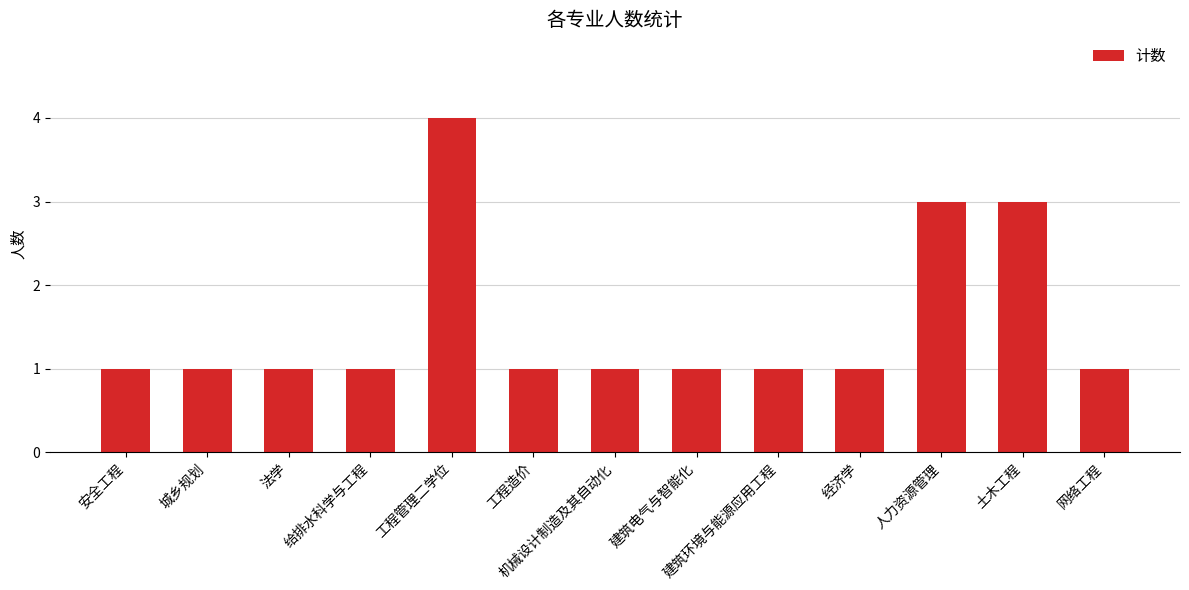

What is the difference between the second highest and minimum values?

2